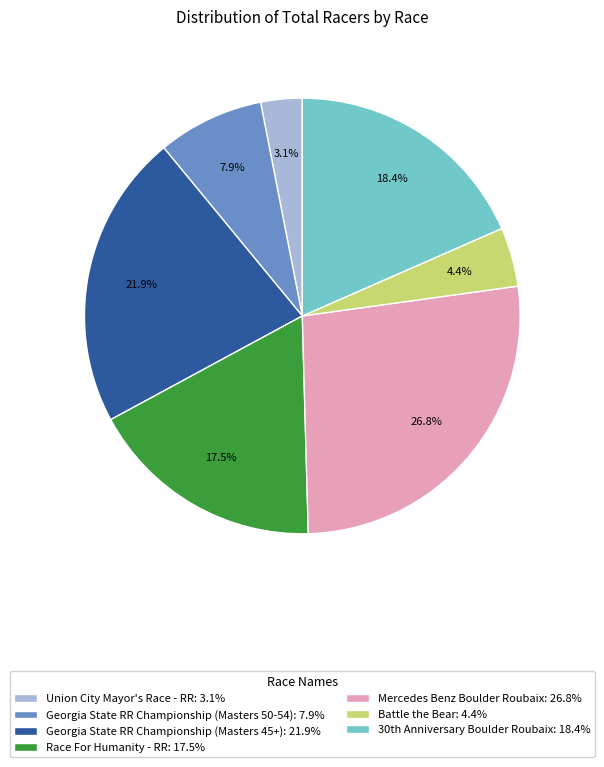

Which has a higher value, Battle the Bear: 4.4% or Union City Mayor's Race - RR: 3.1%?

Battle the Bear: 4.4%